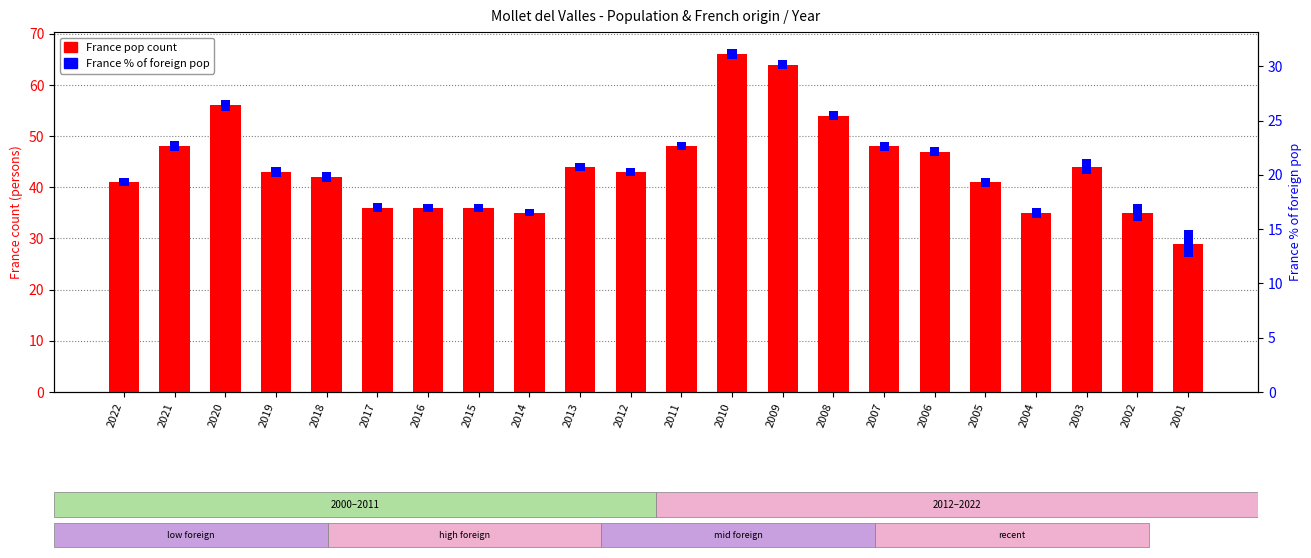

The France % of foreign (scaled) series shows 0.6 at 2021. True or false?

False